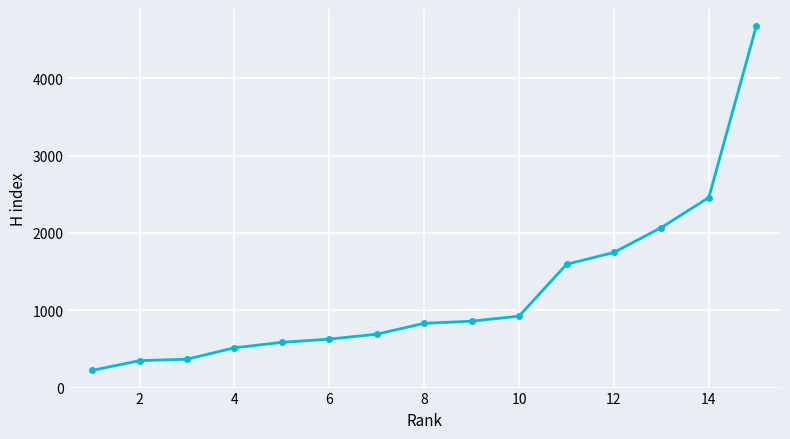

What is the minimum value shown in the chart?

222